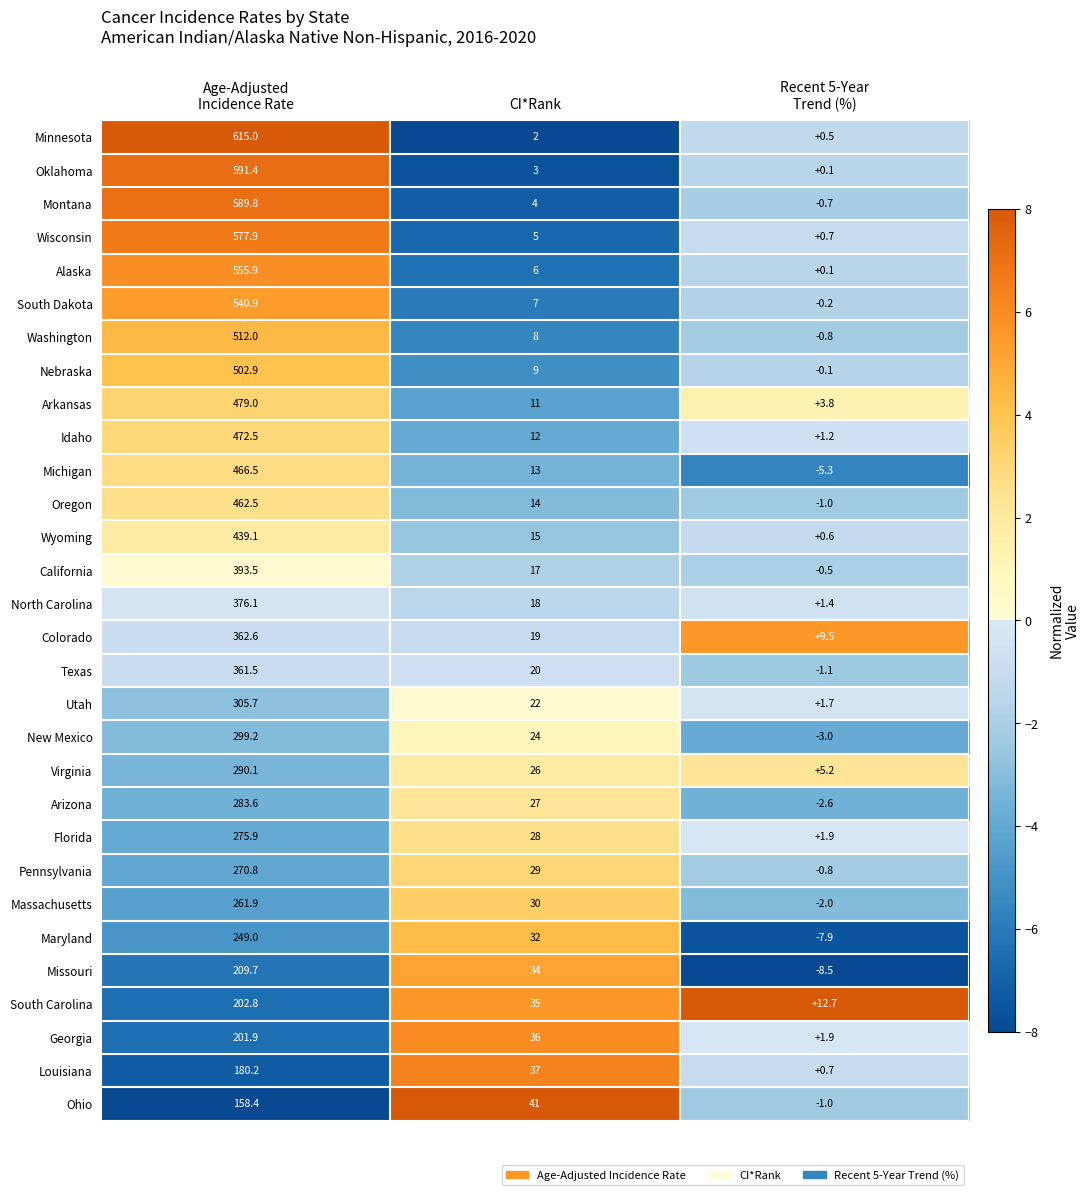

Which series has the largest total across all categories?

Minnesota